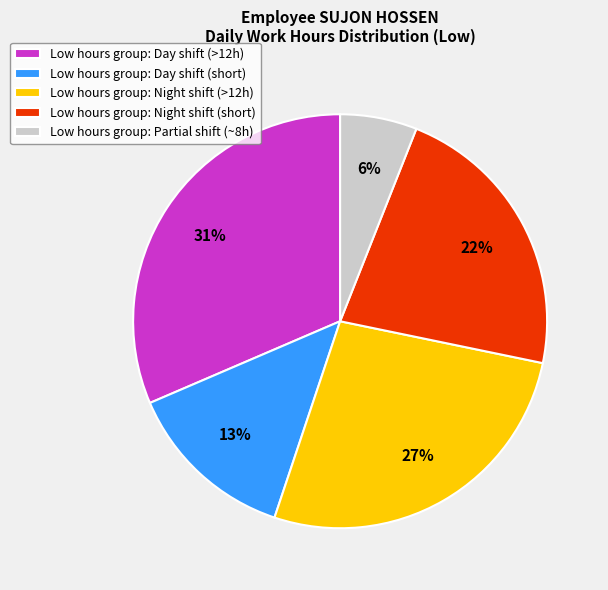

Rank the categories by value from highest to lowest.

Low hours group: Day shift (>12h), Low hours group: Night shift (>12h), Low hours group: Night shift (short), Low hours group: Day shift (short), Low hours group: Partial shift (~8h)